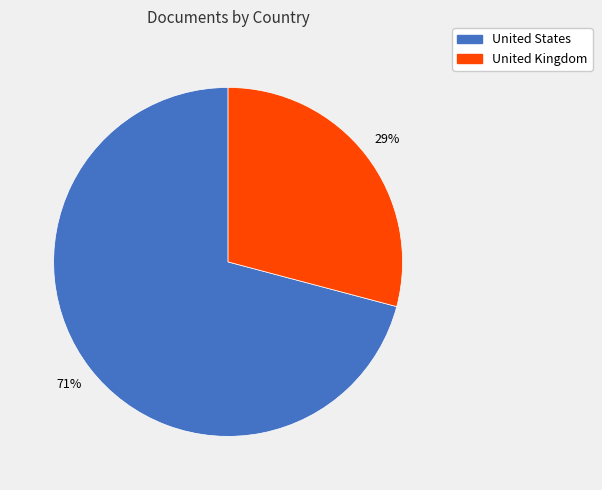

The United States slice represents 86% of the pie. True or false?

False